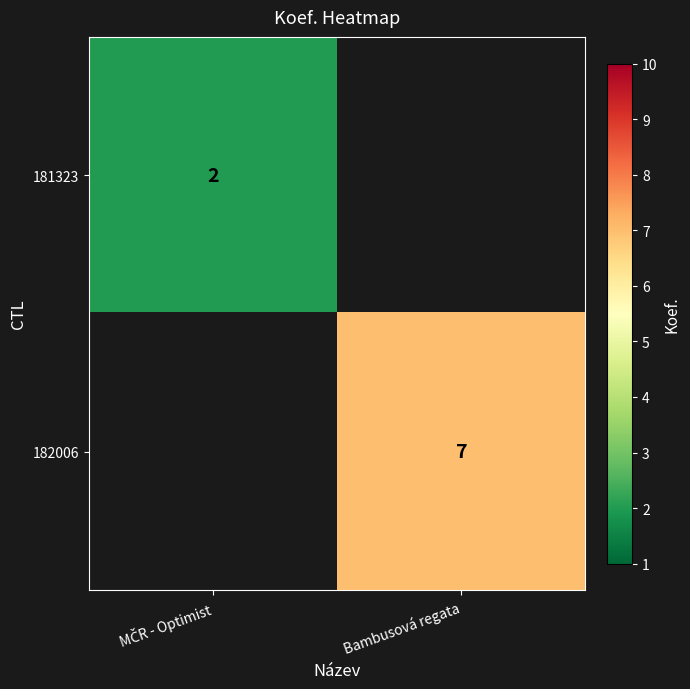

The value of 182006 at Bambusová regata is 7. True or false?

True